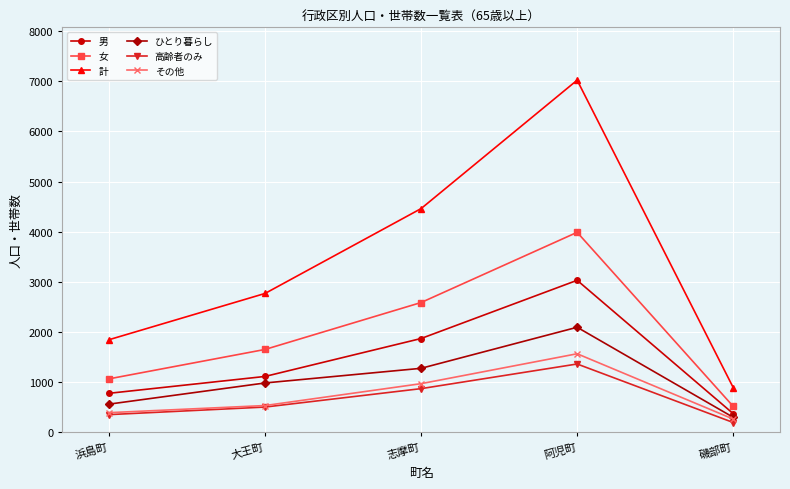

What are all the series names shown in the legend?

男, 女, 計, ひとり暮らし, 高齢者のみ, その他